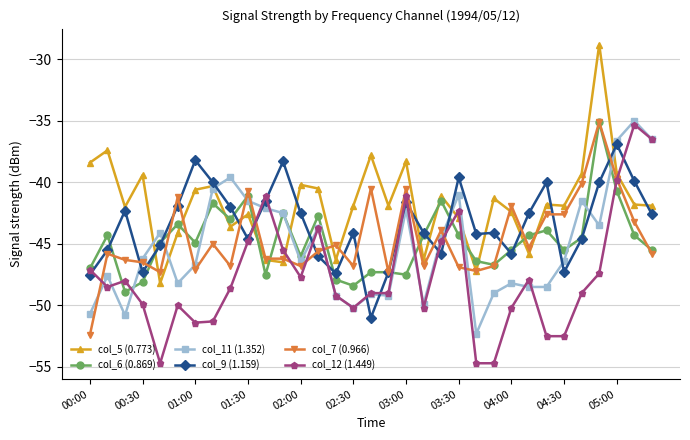

What is the maximum value shown in the chart?

-28.8